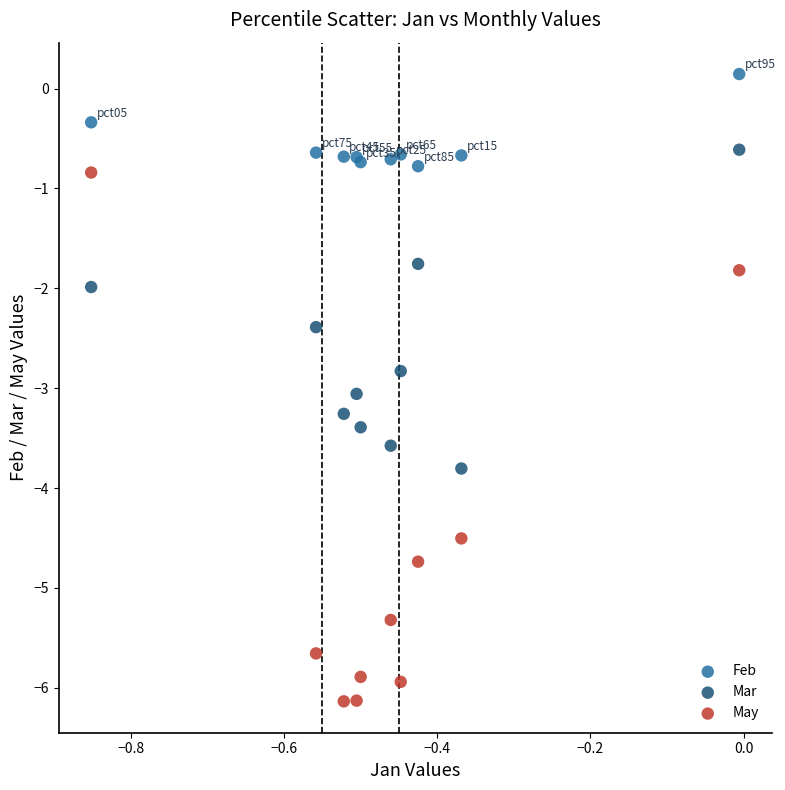

What are all the series names shown in the legend?

Feb, Mar, May